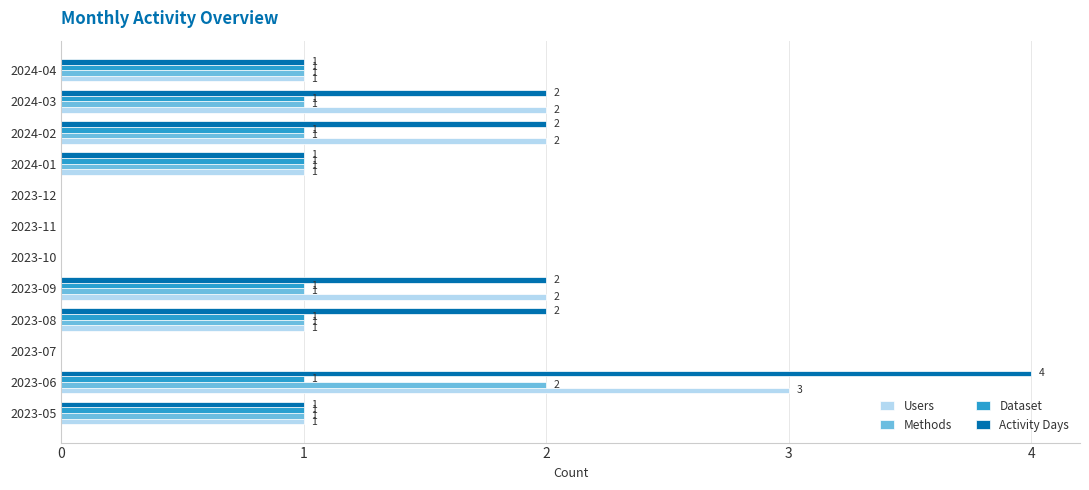

How many Methods values are between 0 and 1?

11